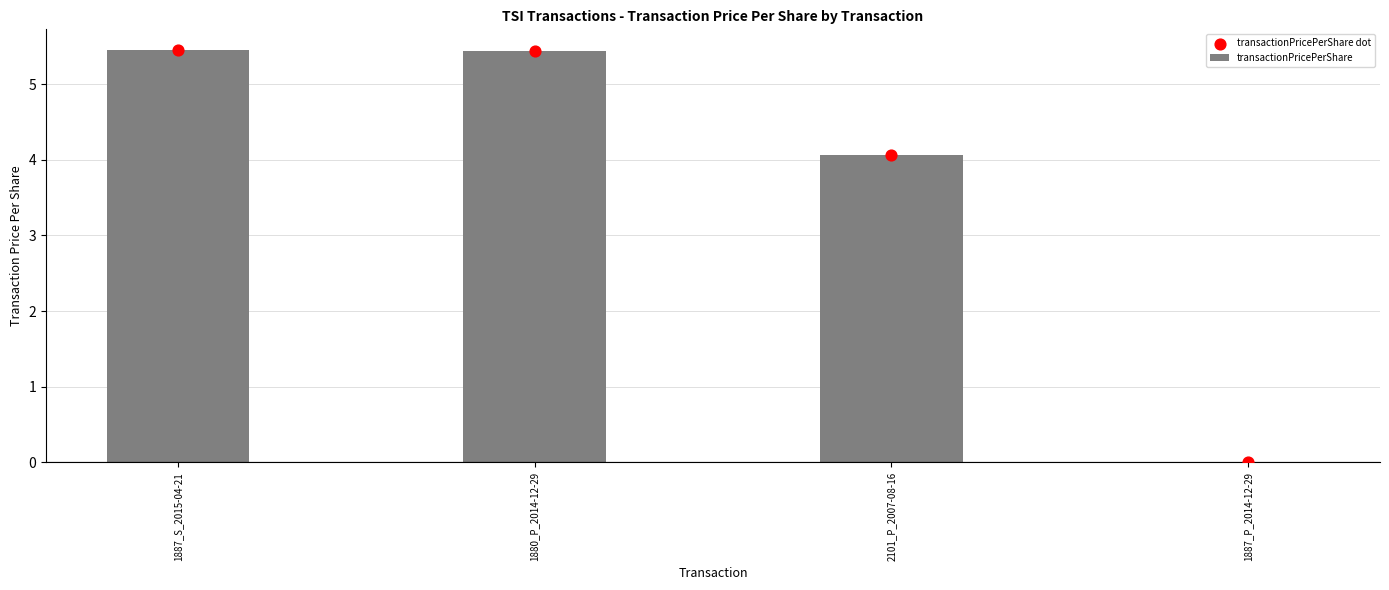

What is the change in value from 1880_P_2014-12-29 to 1887_P_2014-12-29?

-5.4